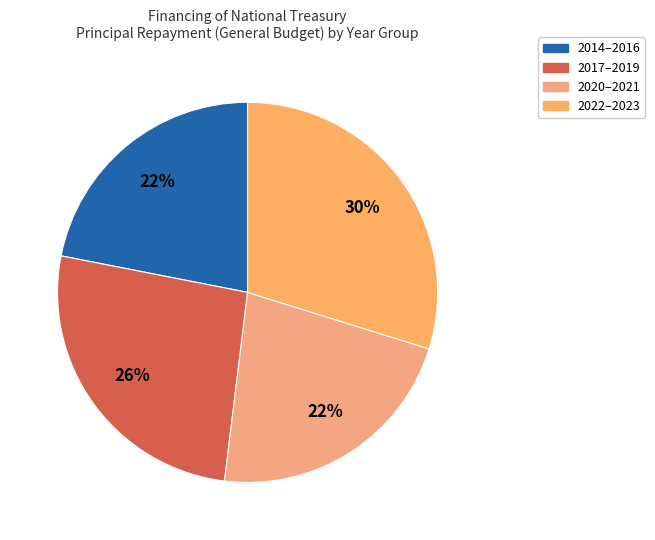

Count the number of slices in the pie.

4